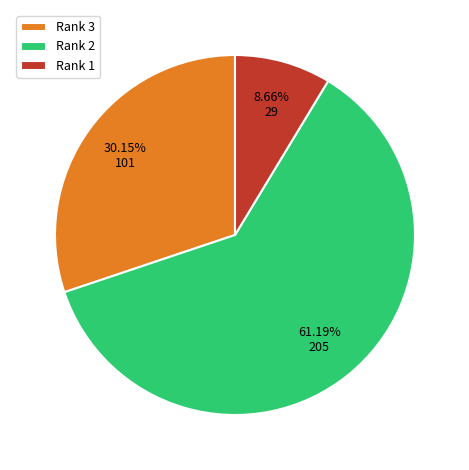

Between Rank 1 and Rank 2, which is larger?

Rank 2